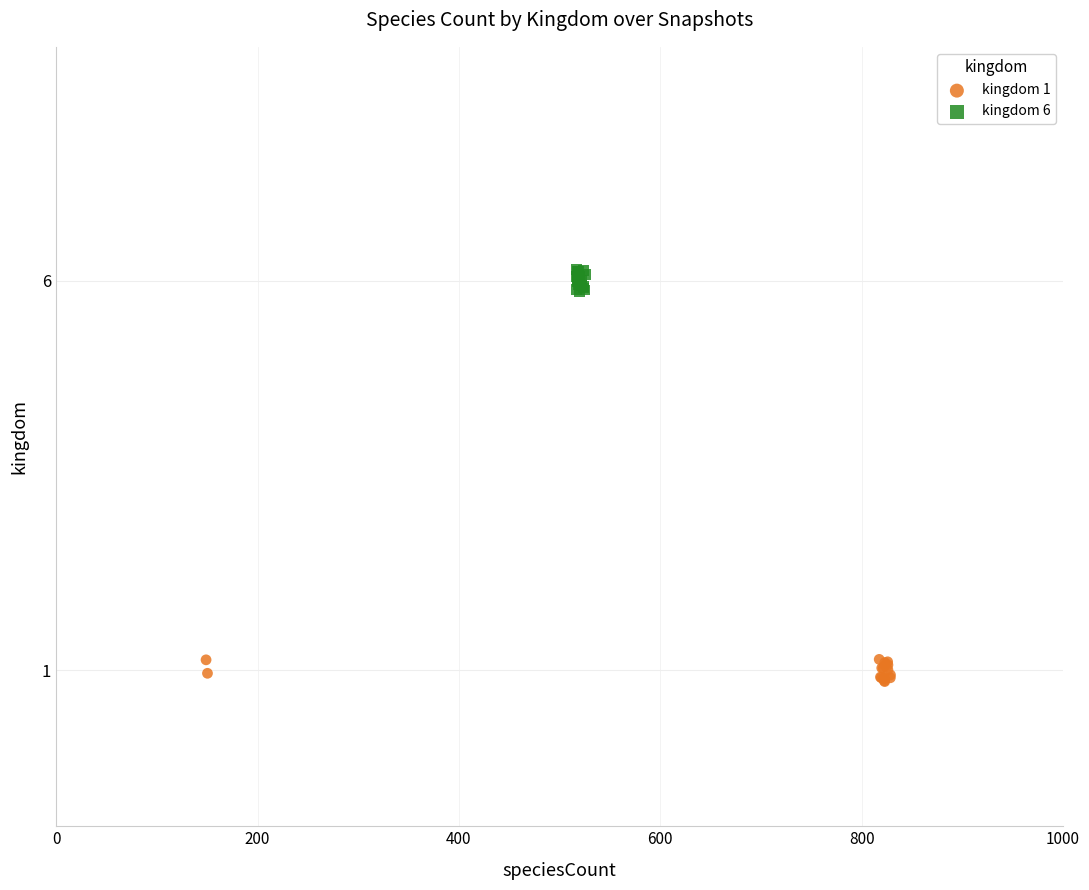

Which series contains the highest Y value?

kingdom 6